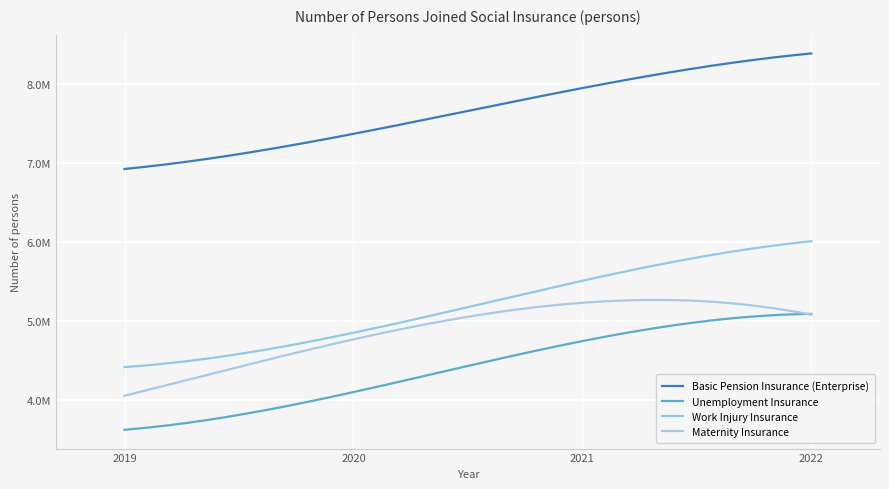

Count the number of categories in the chart.

4